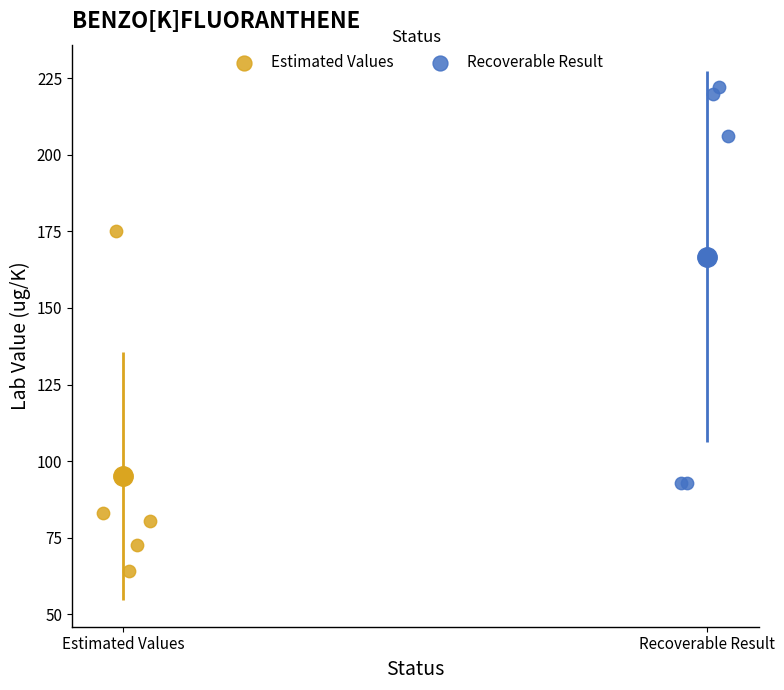

Which series reaches the maximum Y coordinate?

Recoverable Result